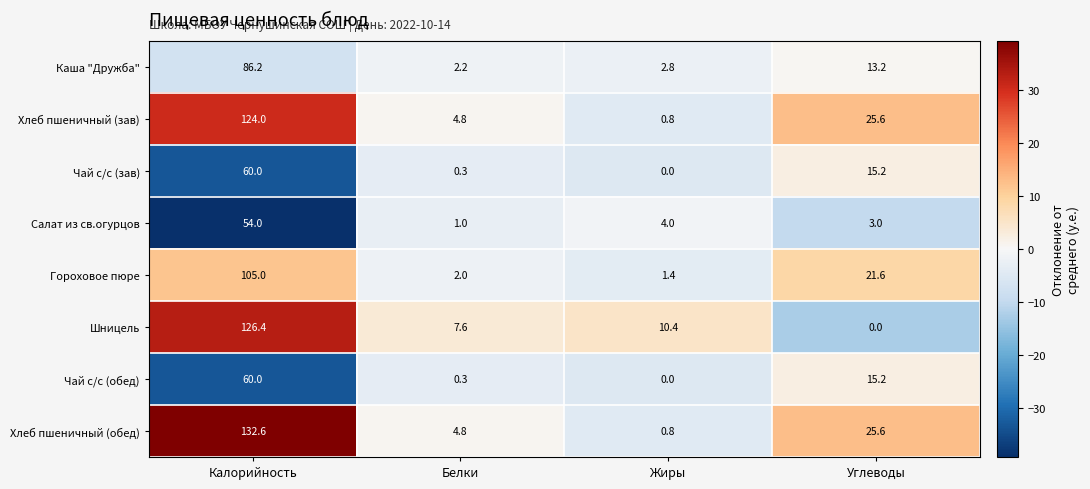

Is it true that Хлеб пшеничный (зав) equals 1.3 at Жиры?

False